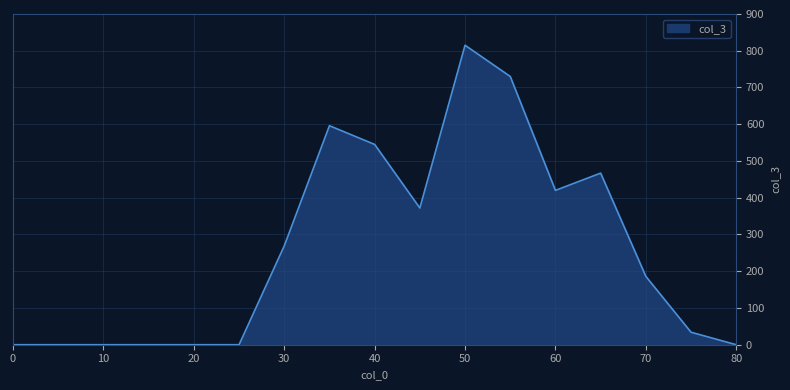

What is the greatest value displayed?

815